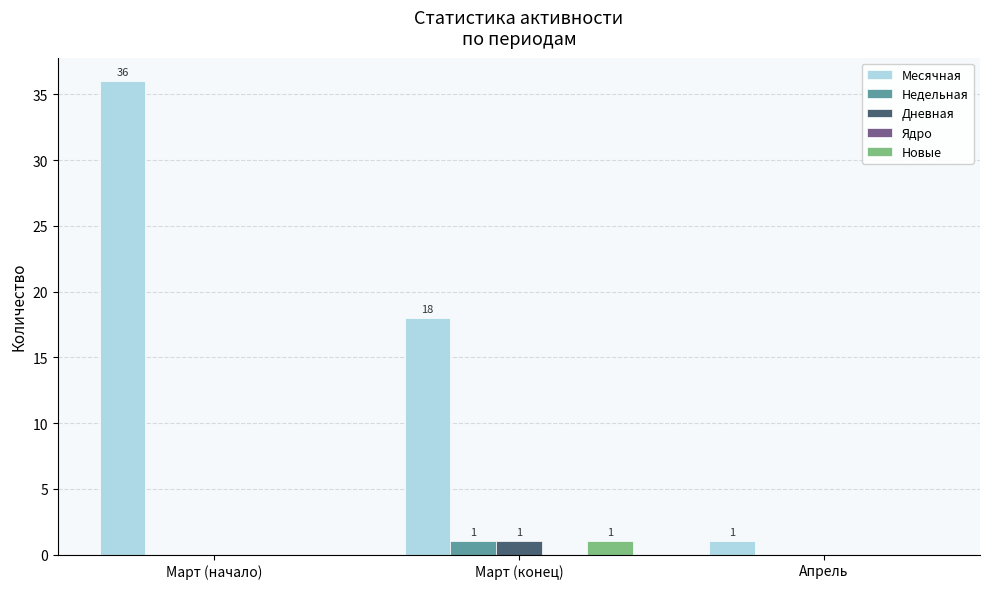

At which label does Месячная first exceed 18?

Март (начало)